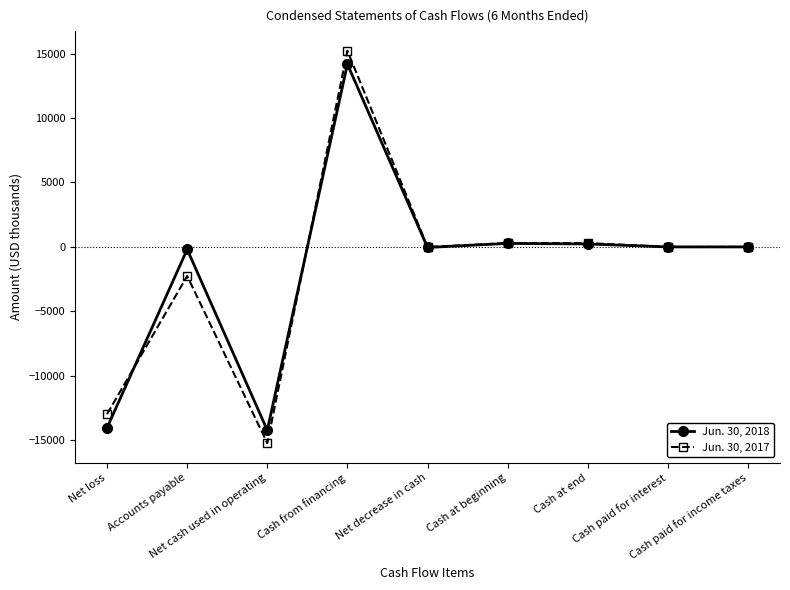

What is the label of the 1st point from the left?

Net loss